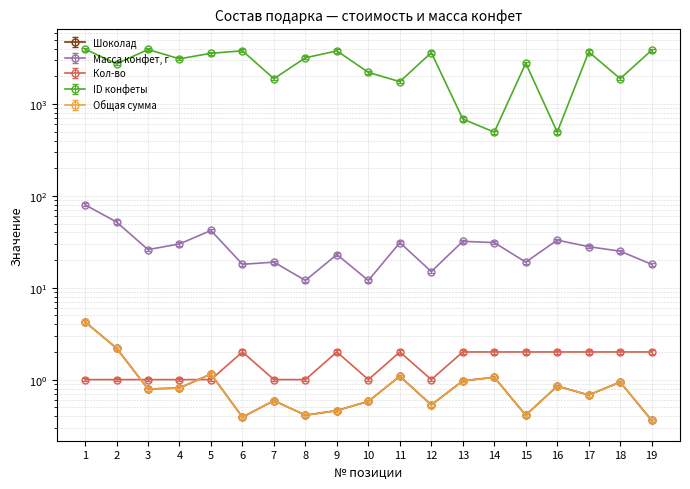

True or false: Общая сумма has more than 0 interior local peaks.

True